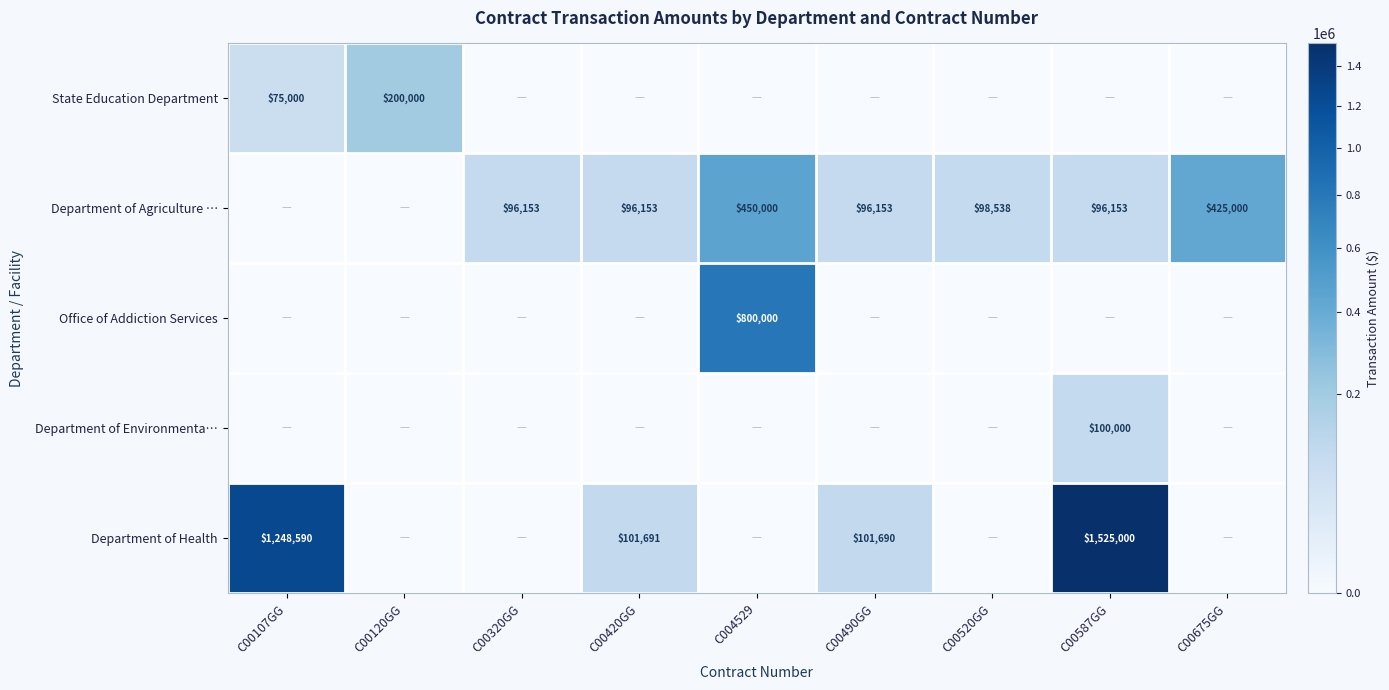

How many distinct data groups are displayed?

5